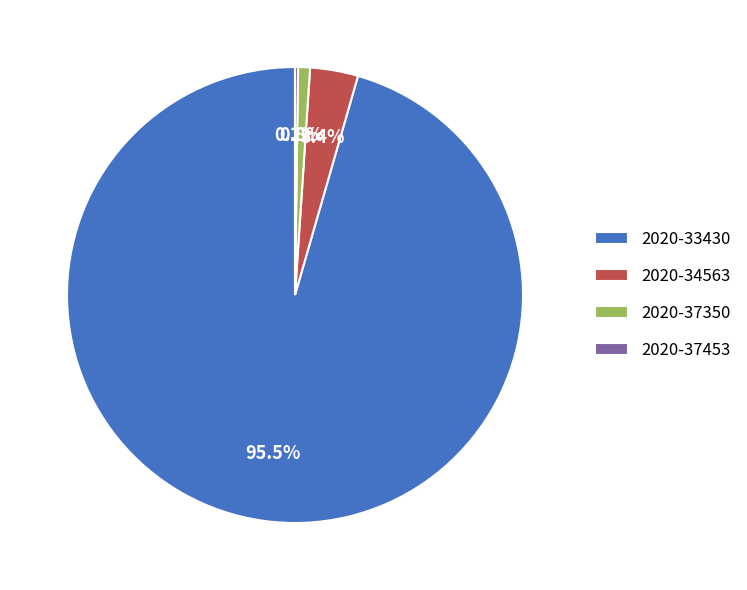

Which category accounts for the majority?

2020-33430